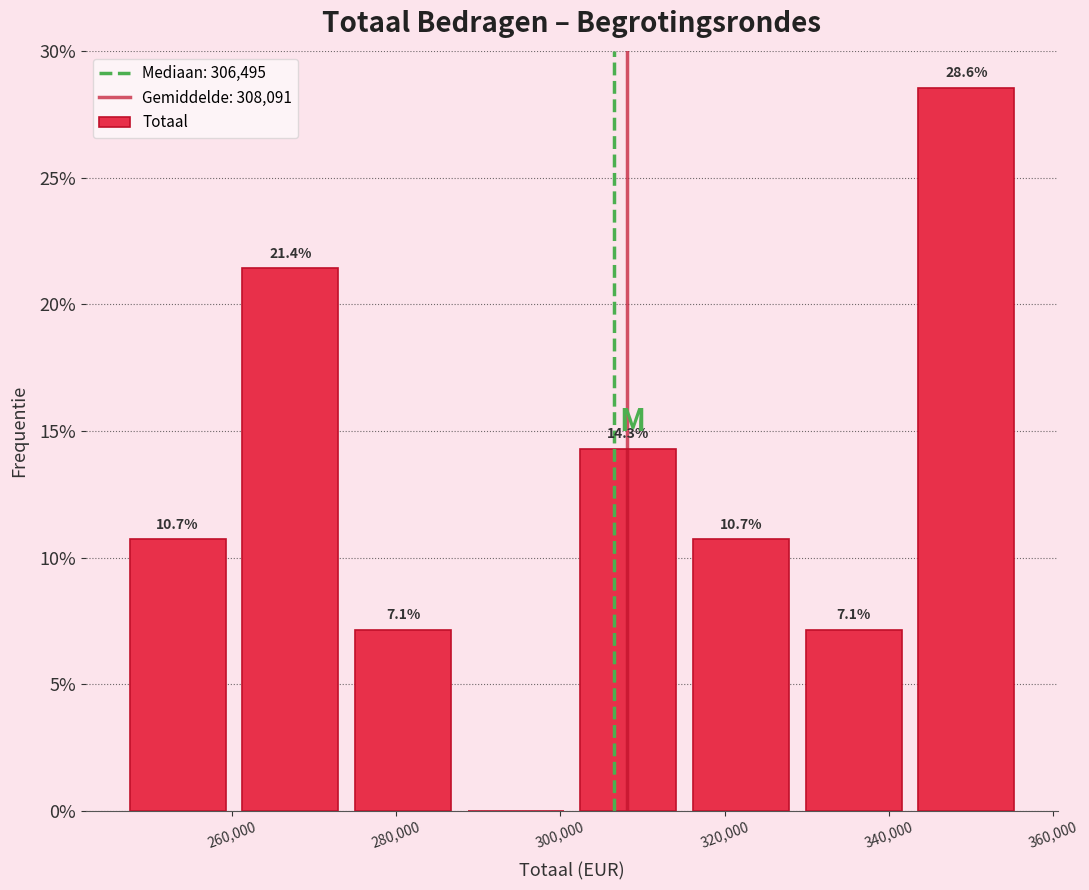

Over which range of the x-axis is the bar tallest?

342000 to 356000